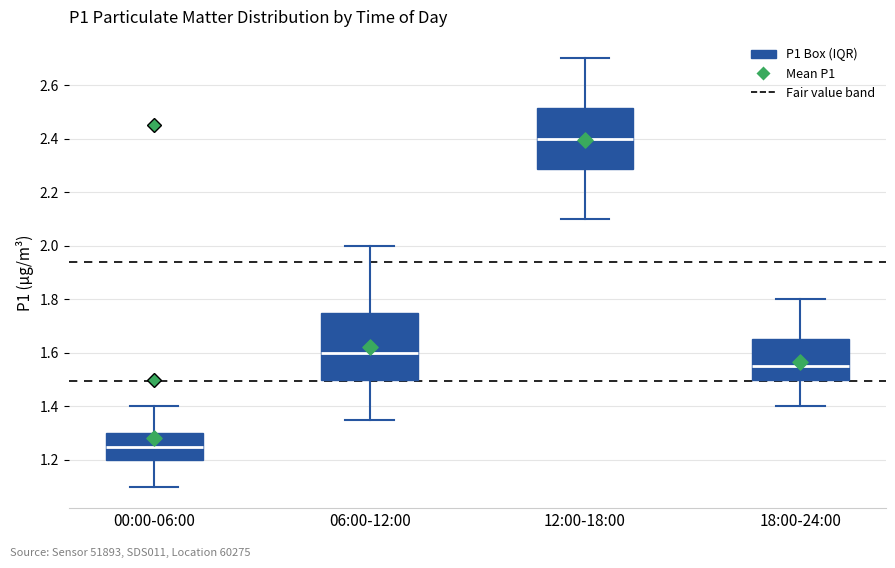

Comparing the boxes themselves (not the whiskers), which one is the tallest?

06:00-12:00